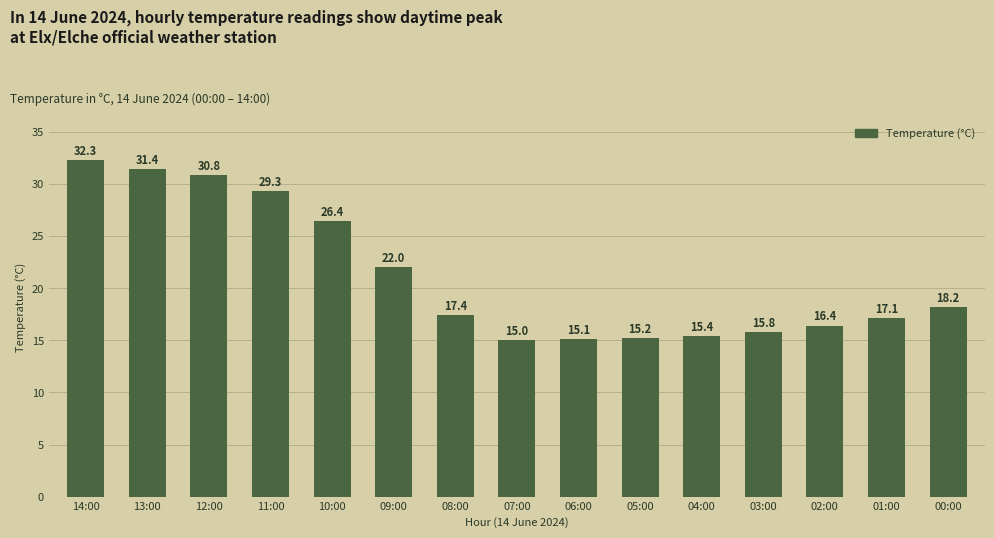

How many data points are less than 17?

6